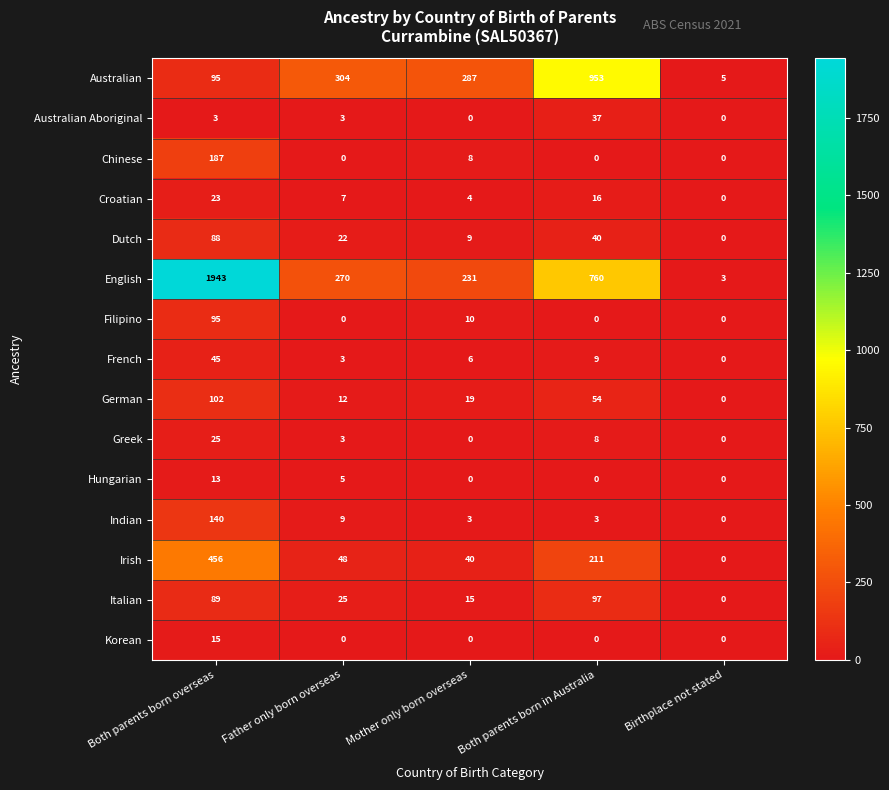

What is the difference between the maximum and second lowest values in the Indian series?

137